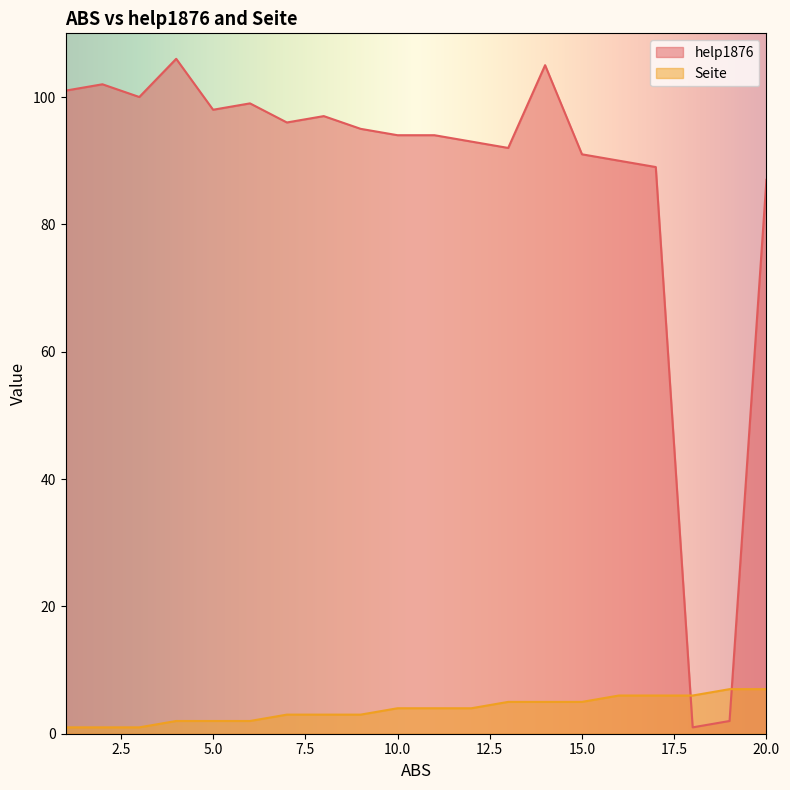

Rank the series by their maximum value, from lowest to highest.

Seite, help1876